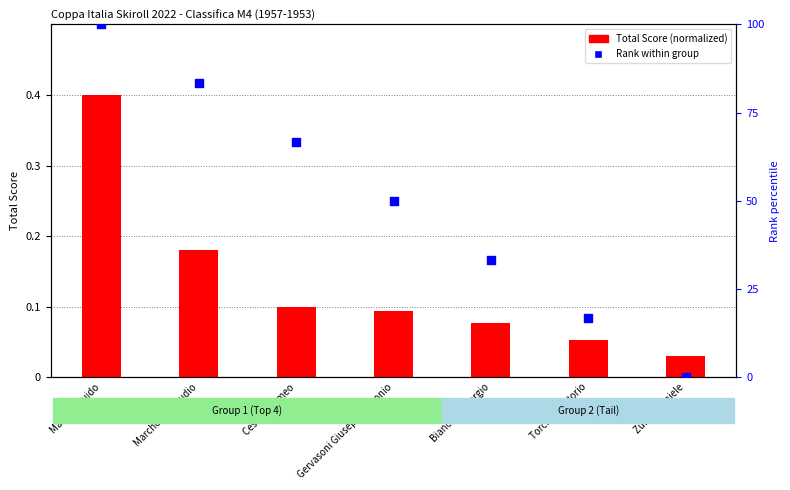

At which category is the sum across all series the highest?

Masiero Guido